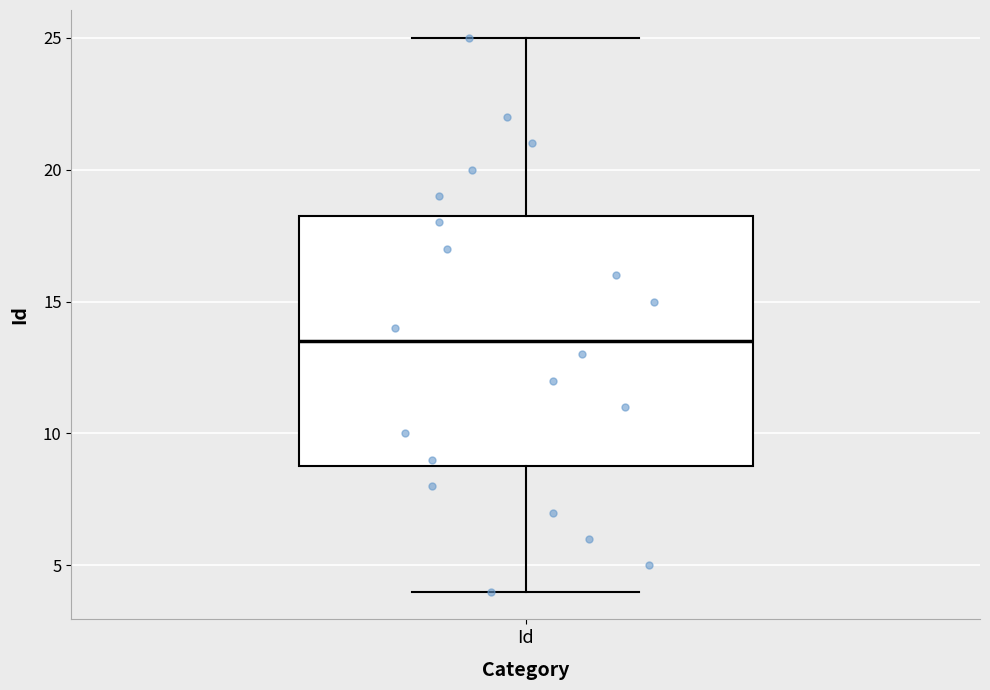

Read this box plot against the y-axis: the position of the median line, the range covered by the box, and the ends of both whiskers. The values are not printed on the chart, so give them approximately, as read against the axis.

median 13.5, box 9.0 to 18.5, whiskers 4.0 to 25.0